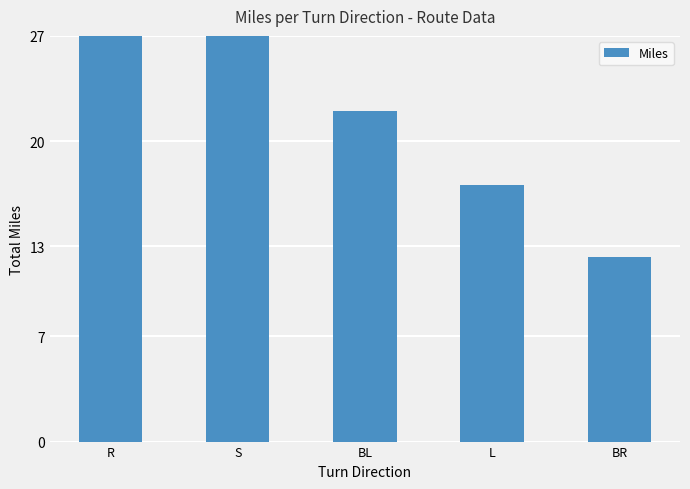

Reading left to right, what are all the values shown in this chart?

97.5	49.5	22.0	17.1	12.3